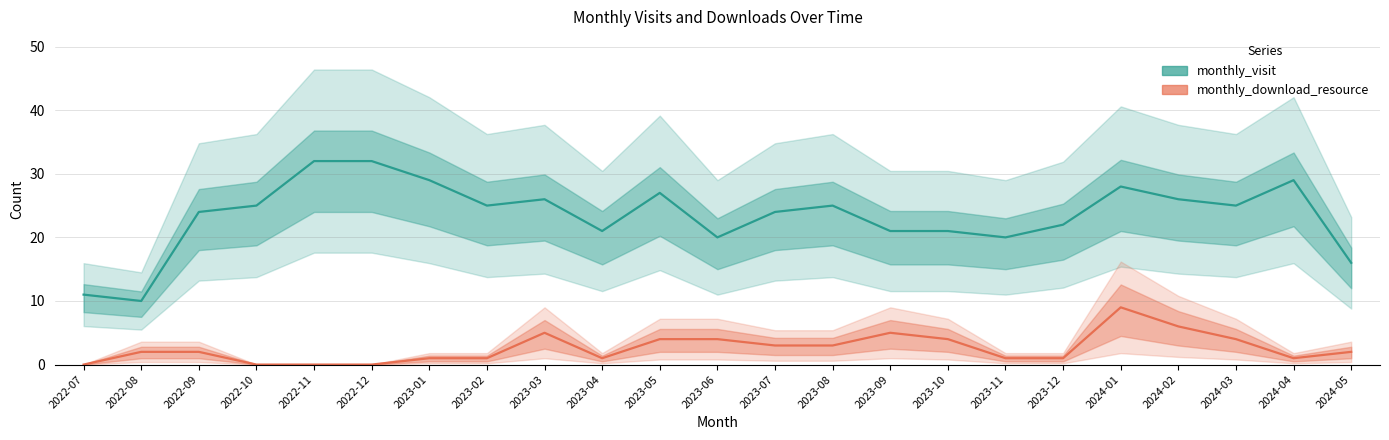

True or false: monthly_visit and monthly_download_resource cross at least once.

False